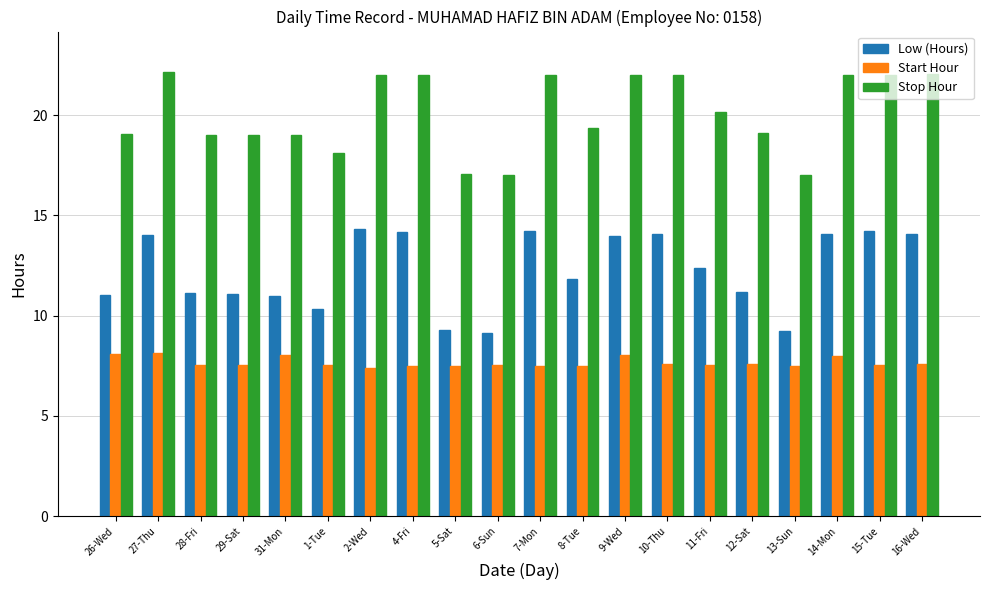

What is the average value of the Start Hour series?

7.7